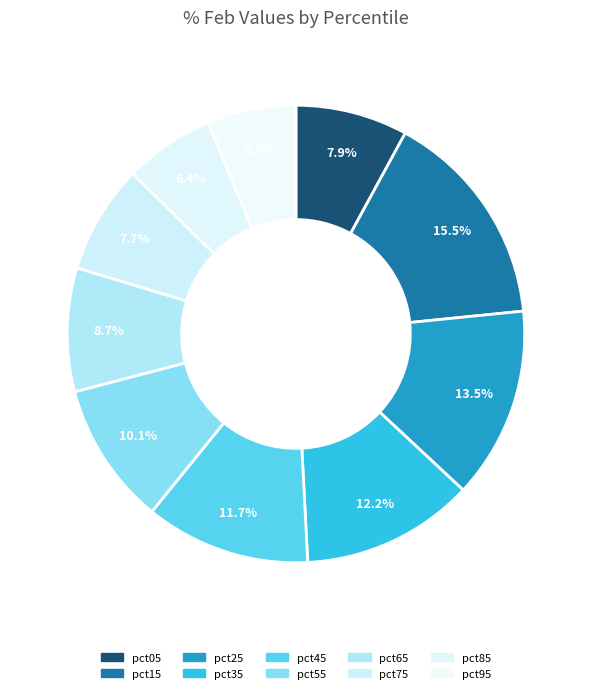

To the nearest percent, what percentage of the pie is pct15?

15%